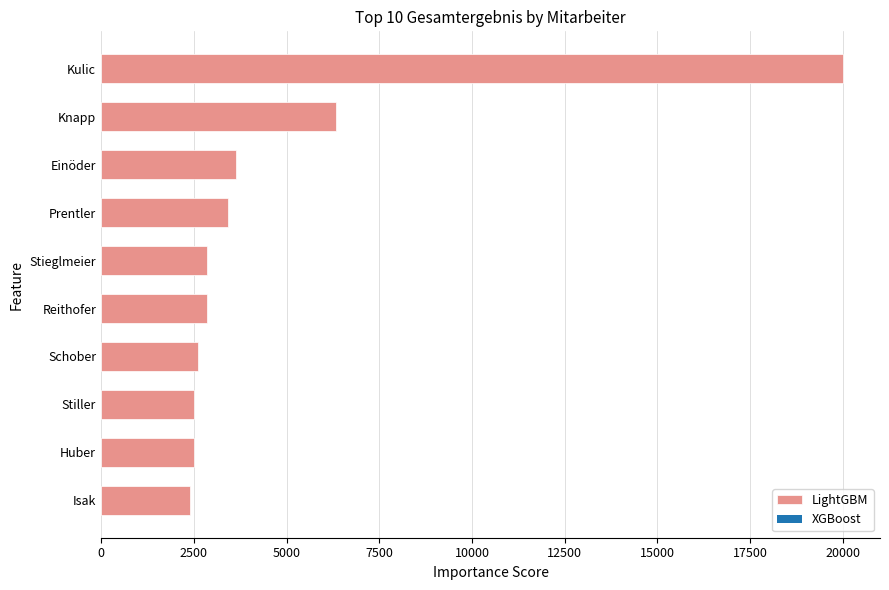

What is the approximate value at Knapp?

6321